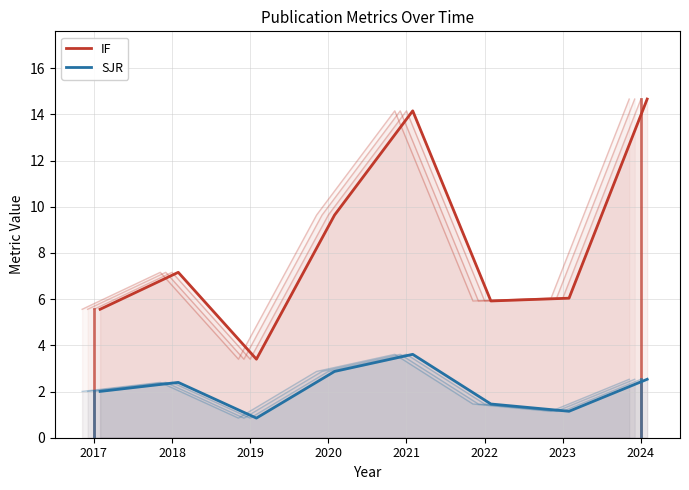

At which label does IF reach its peak?

2024